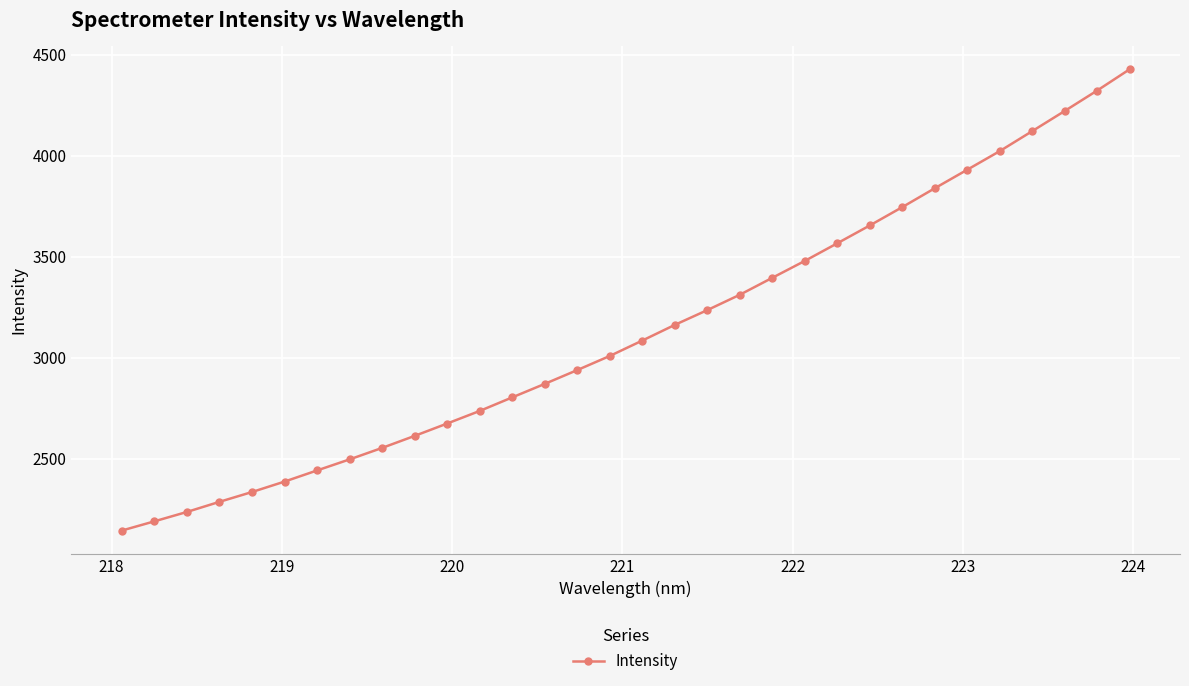

What is the greatest value displayed?

4427.4